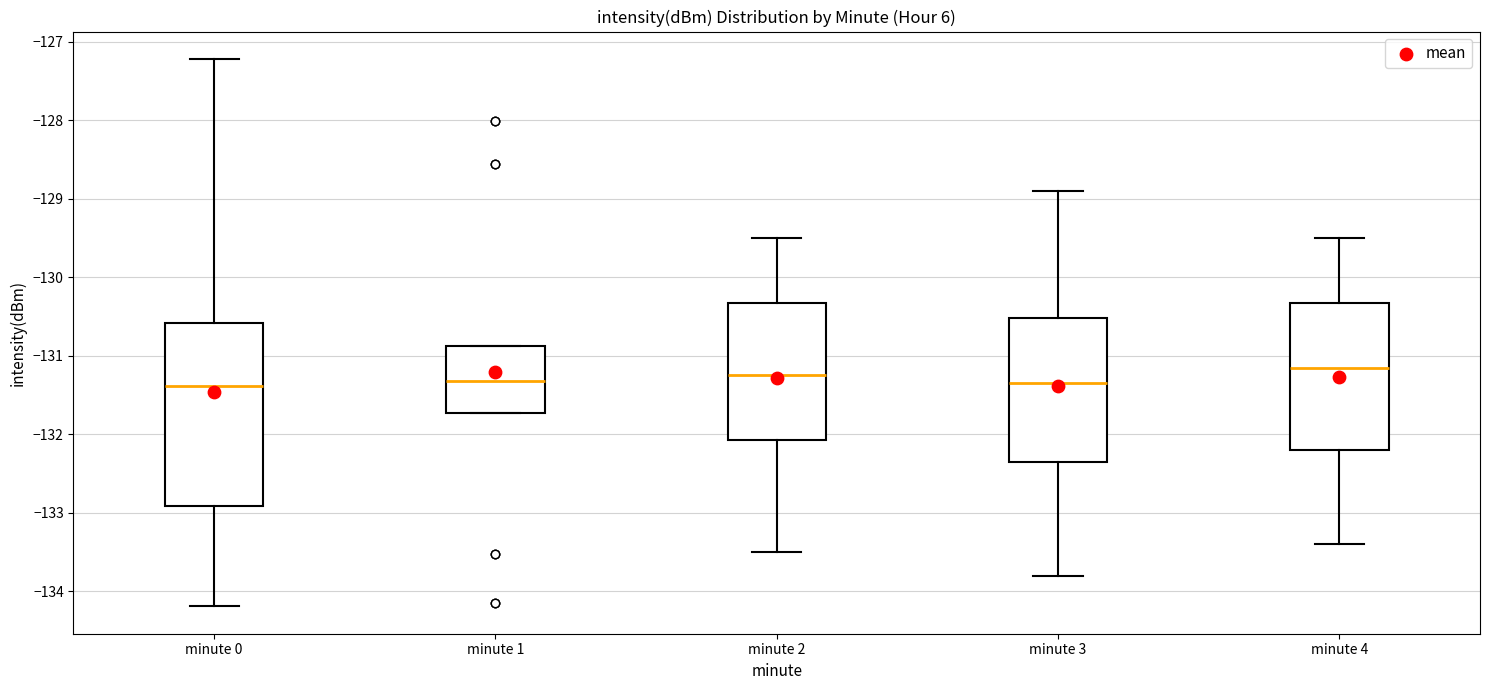

Where does the upper whisker of the box for minute 3 end on the y-axis? The values are not printed on the chart, so give them approximately, as read against the axis.

-128.9